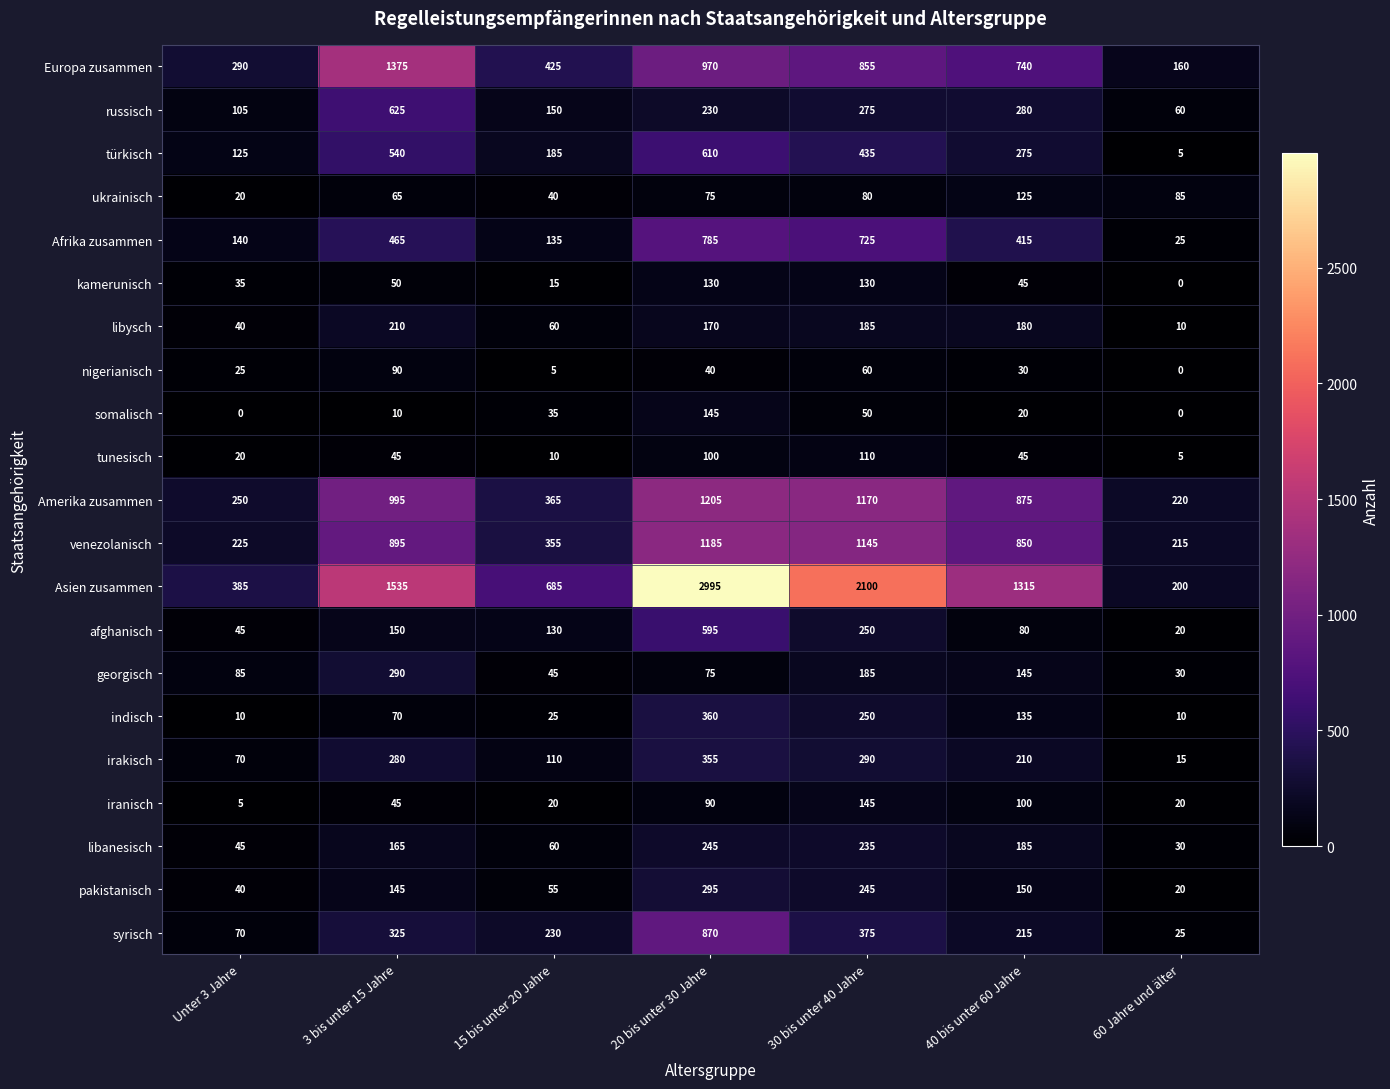

Which series has the largest range (max minus min)?

Asien zusammen